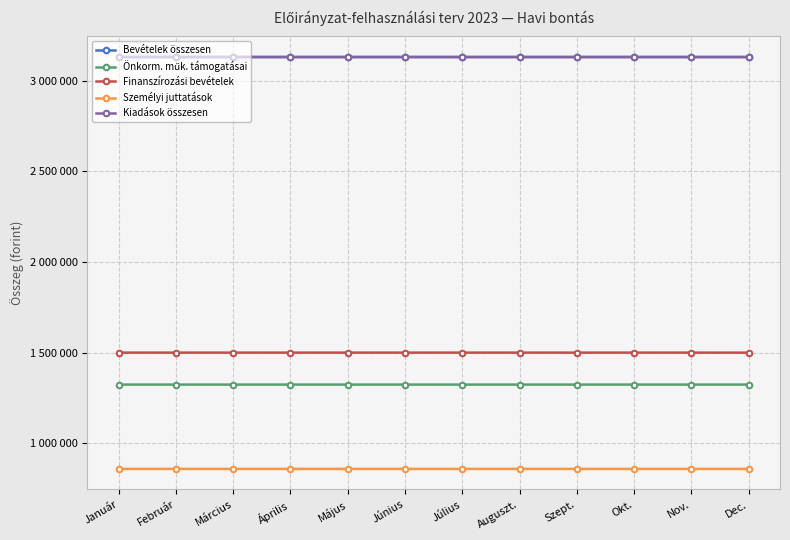

Does the chart have visible grid lines?

Yes